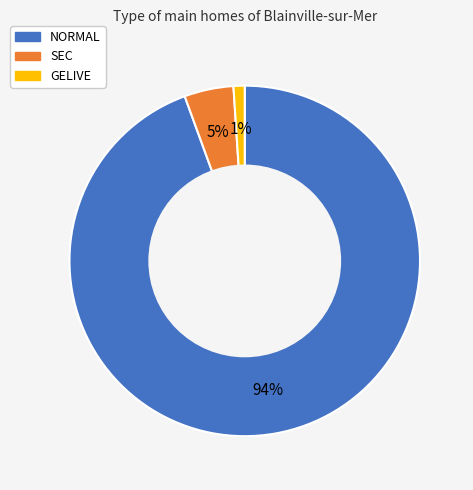

Does any single category account for the majority?

Yes